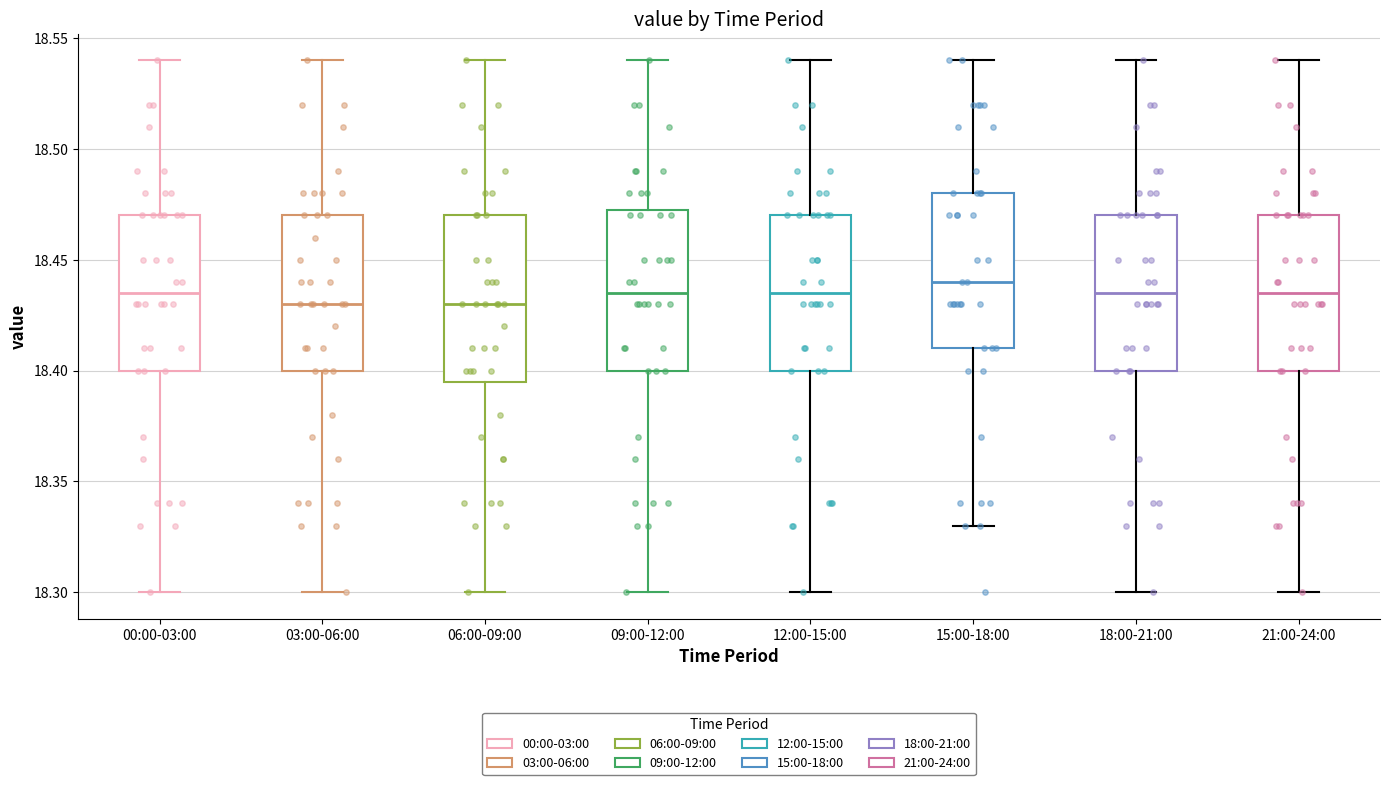

Where does the median line of the box for 09:00-12:00 sit on the y-axis? The values are not printed on the chart, so give them approximately, as read against the axis.

18.435